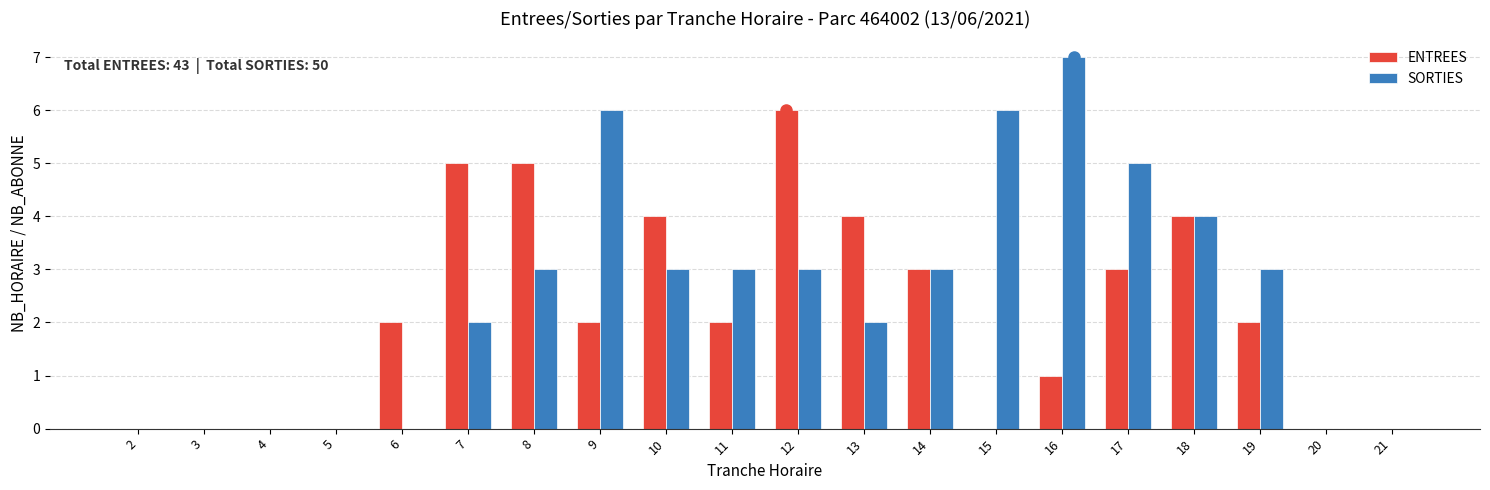

How many groups of bars are there?

20